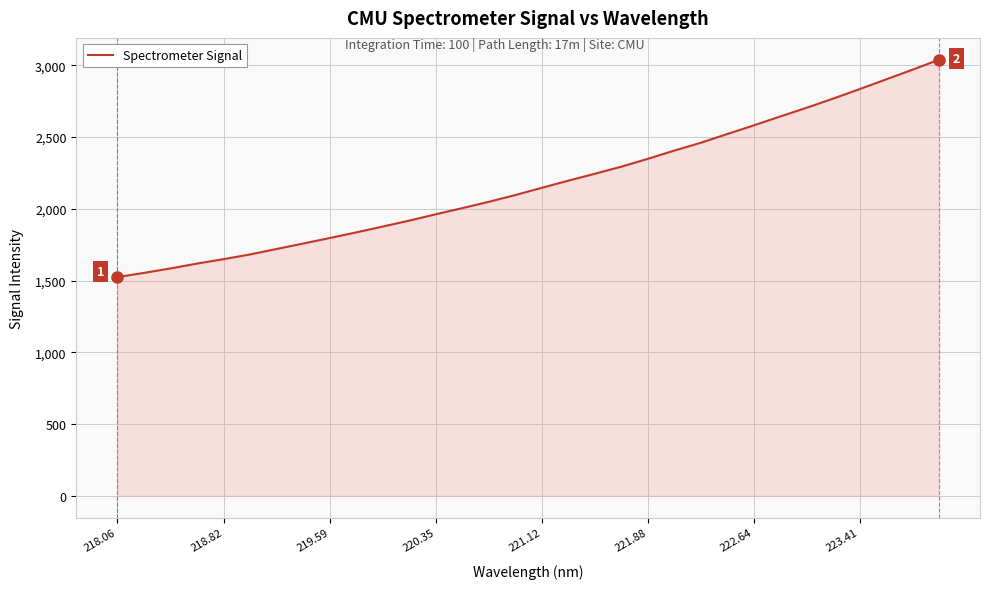

What is the greatest value displayed?

3038.9